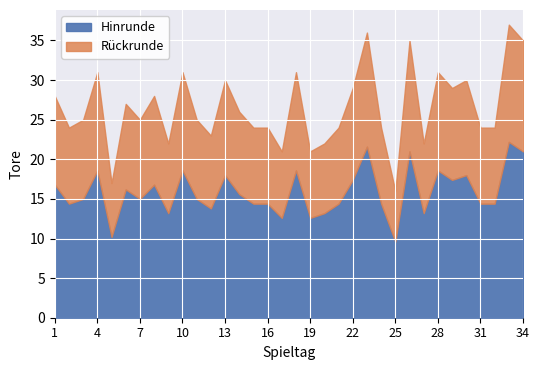

What value does the data have at 1, to the nearest 10?

30